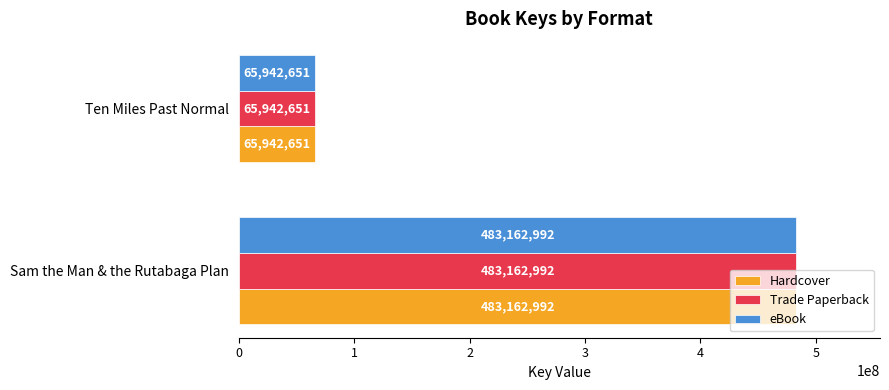

At which label is eBook closest to 274552821?

Ten Miles Past Normal